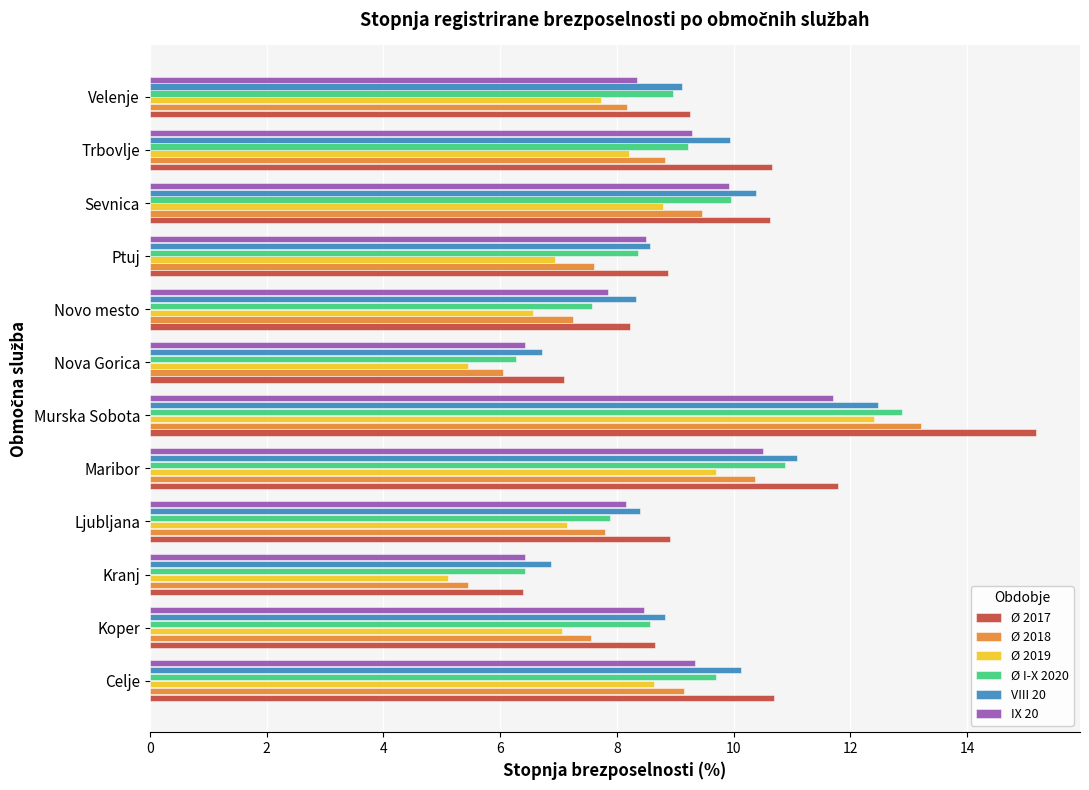

Which category has the lowest value in the Ø 2018 series?

Kranj